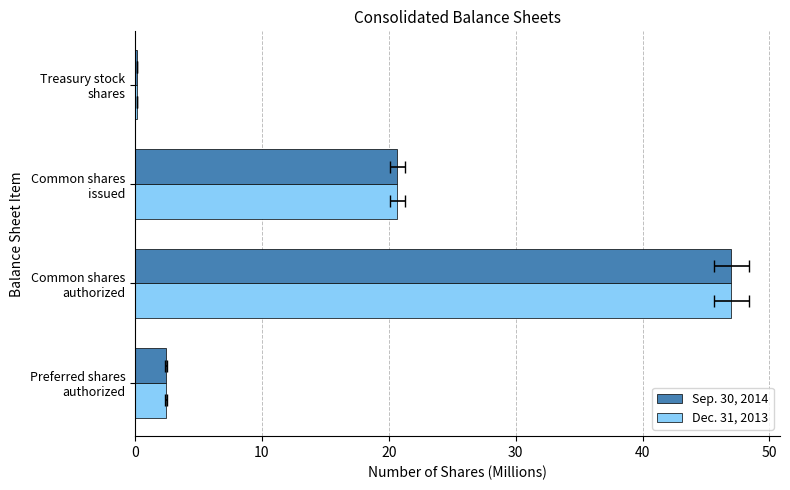

What is the sum of all Sep. 30, 2014 values?

70.3